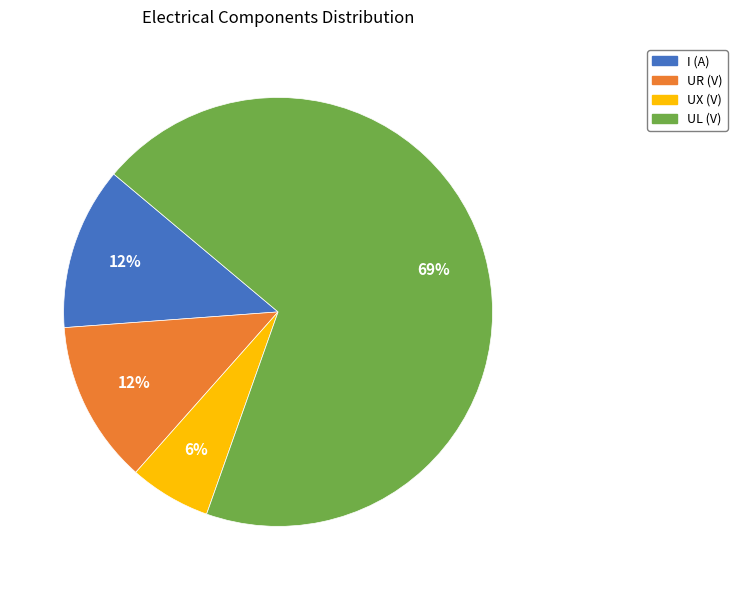

How many segments does this pie chart have?

4